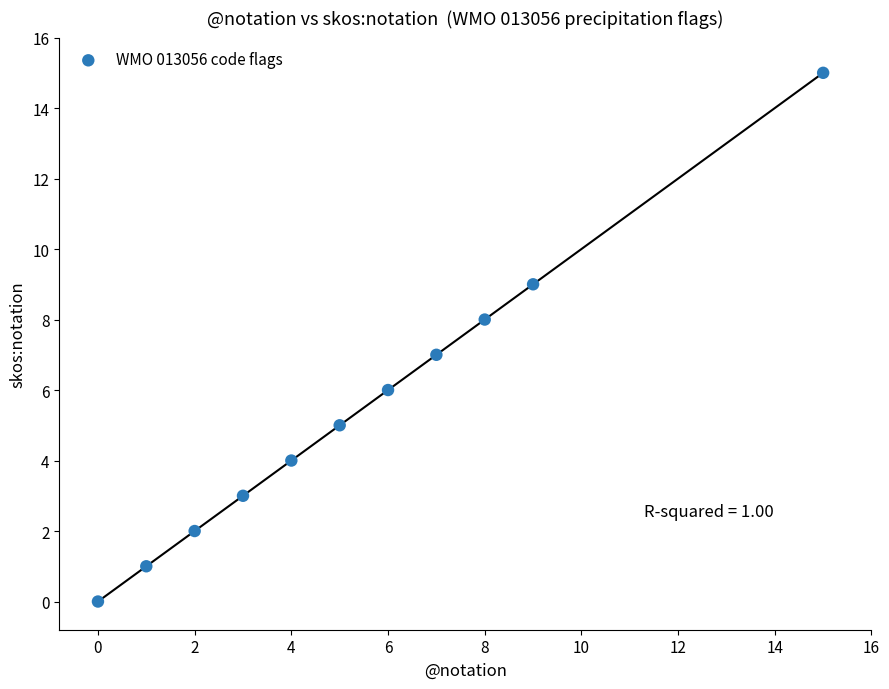

What is the average X value?

5